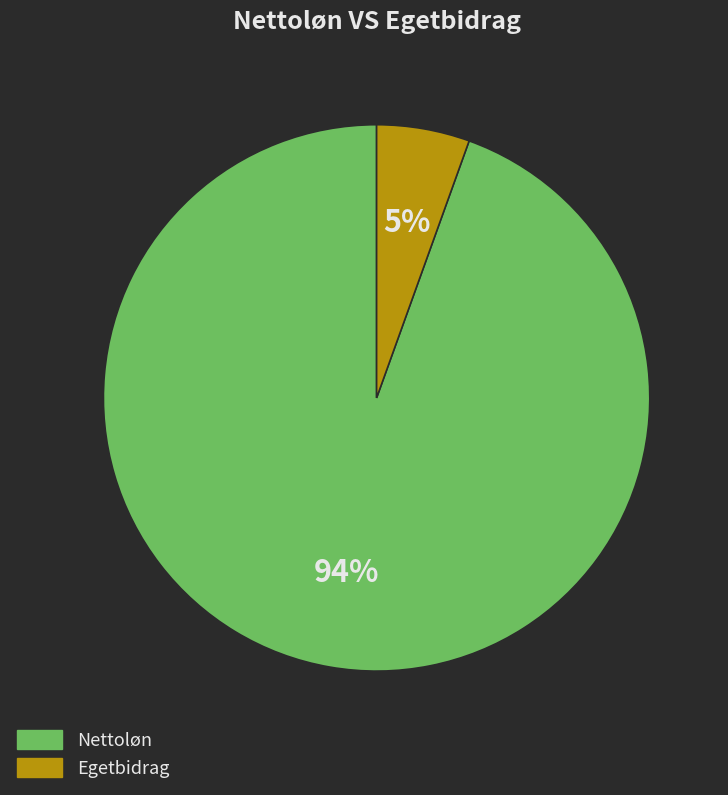

Which category has the biggest portion of the pie?

Nettoløn